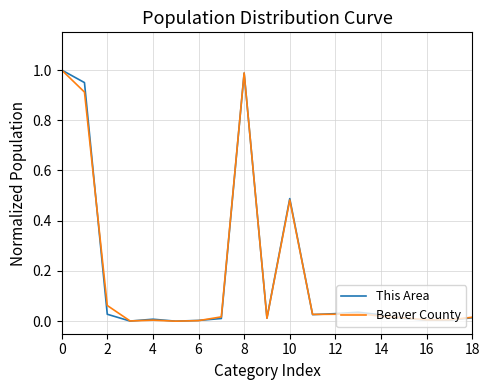

Which series has the widest spread of values?

This Area